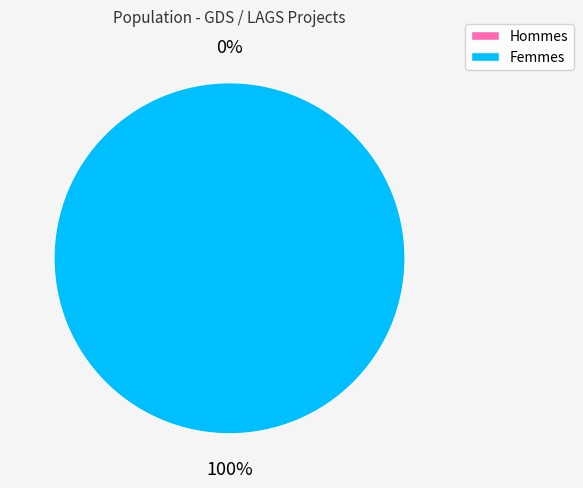

Combined, what portion of the pie is 1 and 2?

100.0%